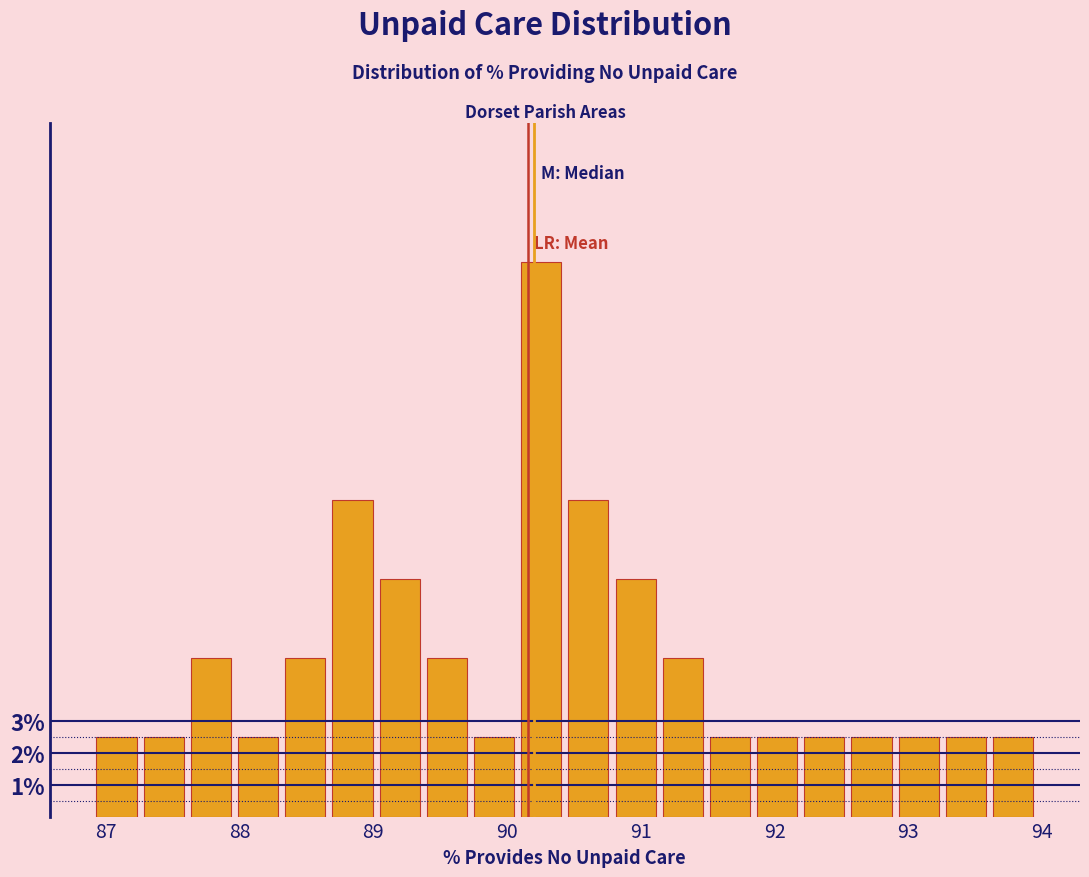

Read against the x-axis, roughly where is the centre of the tallest bar?

90.3